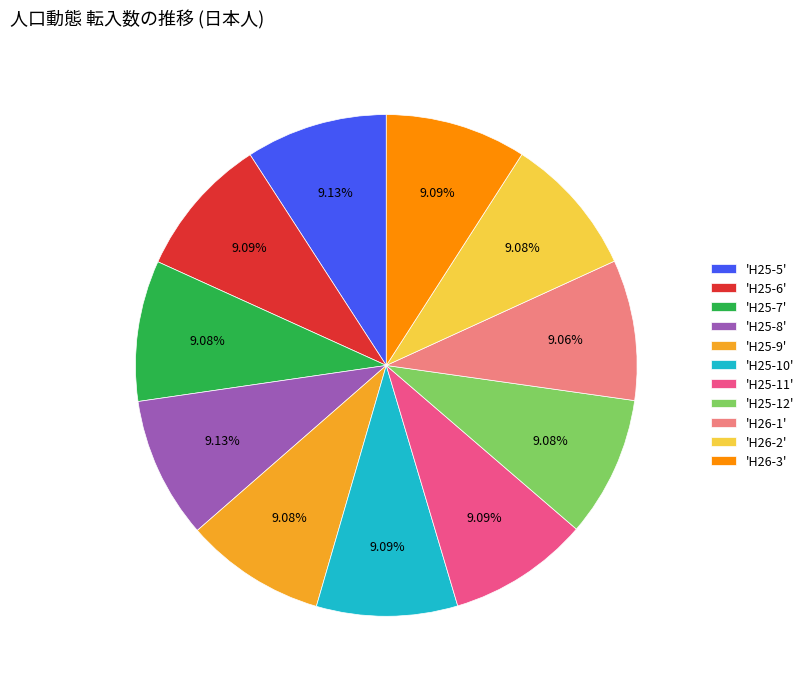

How many slices are in this pie chart?

11